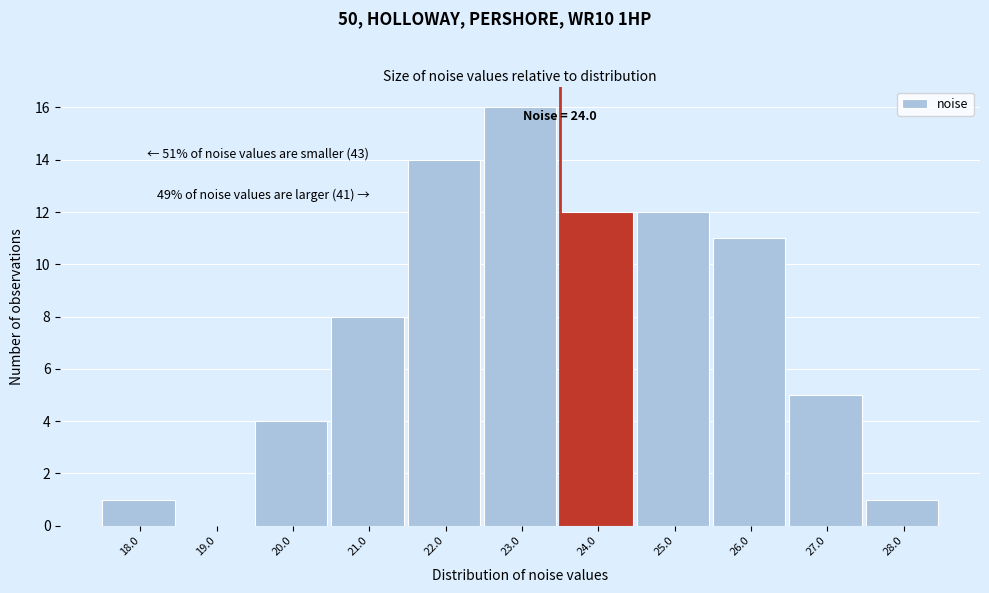

Reading right to left, transcribe all the data shown in this chart.

28.0=1	27.0=5	26.0=11	25.0=12	24.0=12	23.0=16	22.0=14	21.0=8	20.0=4	19.0=0	18.0=1